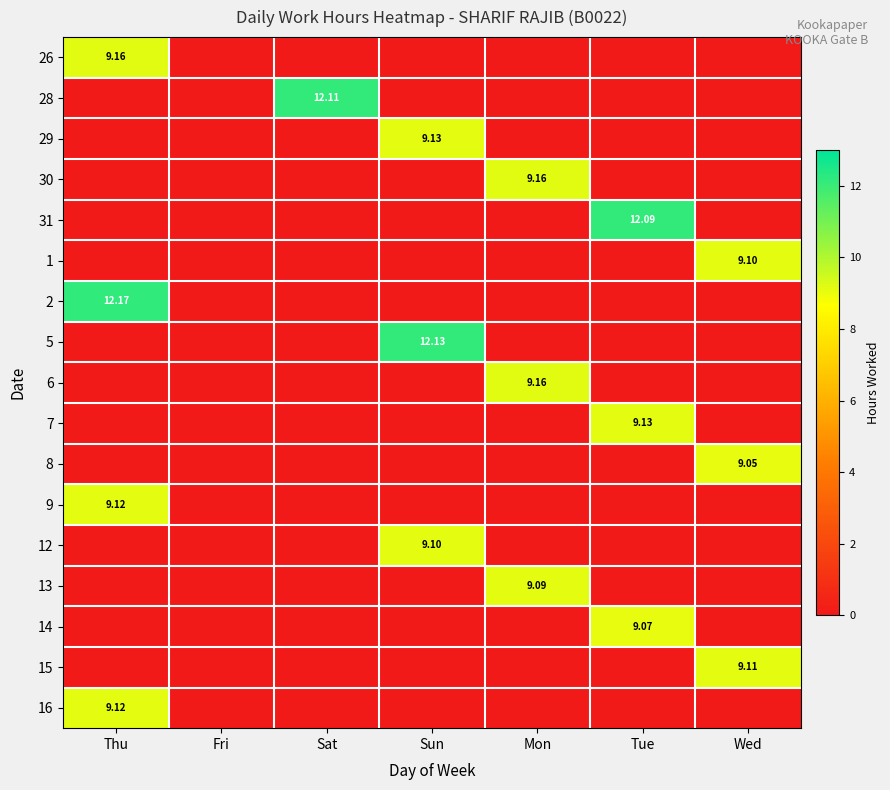

At which label does 2 reach its peak?

Thu